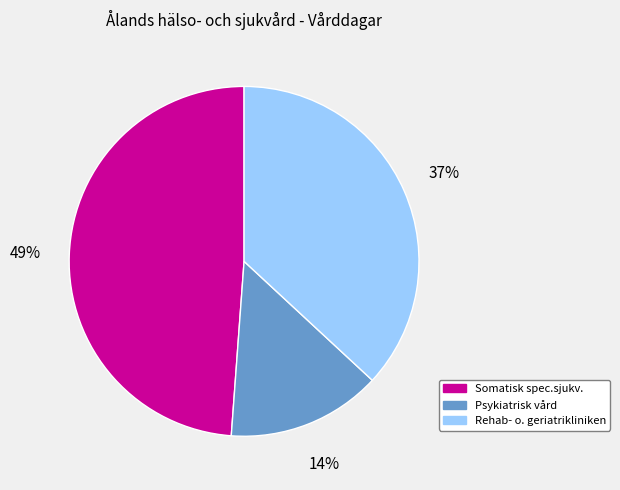

The Rehab- o. geriatrikliniken slice represents 37% of the pie. True or false?

True